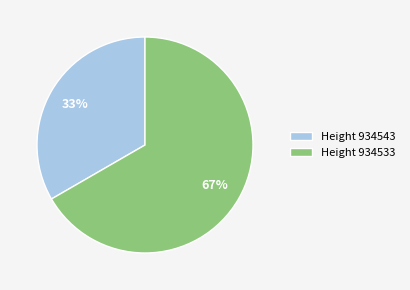

Does any single category account for the majority?

Yes